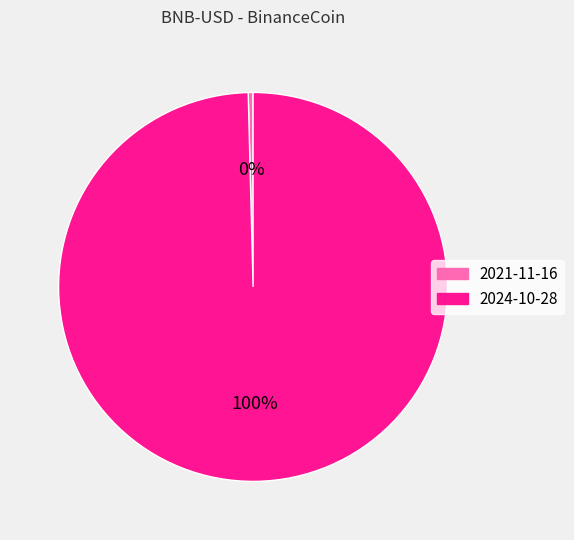

Do 2021-11-16 and 2024-10-28 together represent more than half of the pie?

Yes